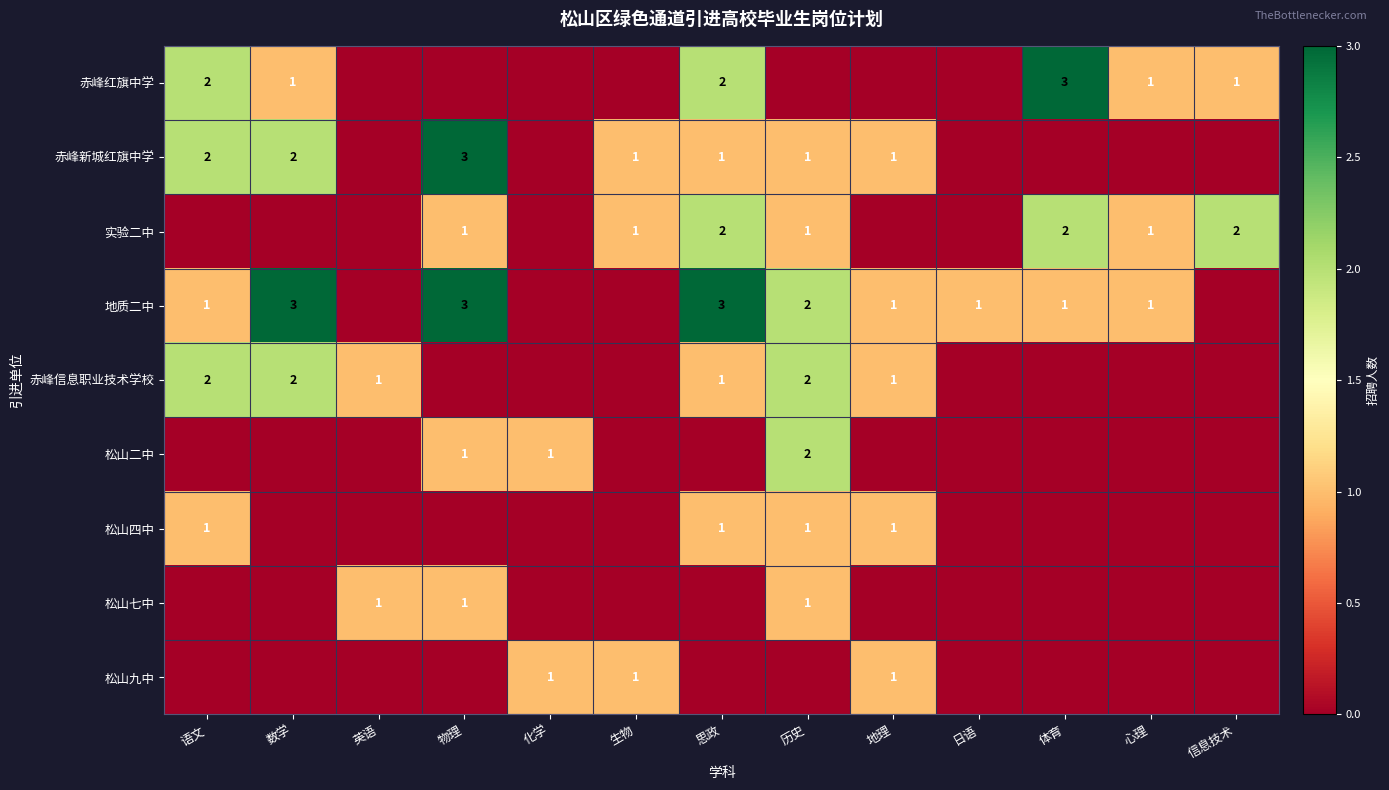

The 松山四中 series shows 1 at 地理. True or false?

True